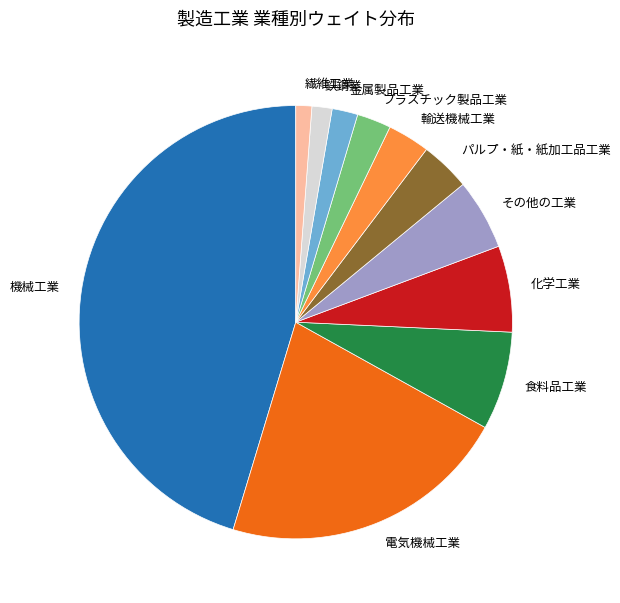

Is その他の工業 the majority of the pie?

No